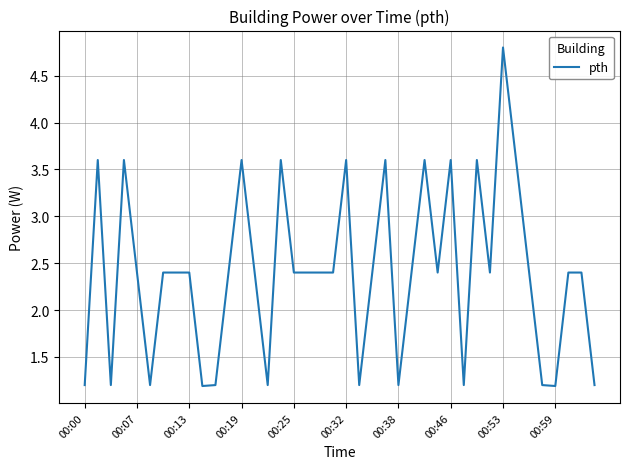

Reading left to right, list all the values displayed in this chart.

1.2	3.6	1.2	3.6	2.4	1.2	2.4	2.4	2.4	1.2	1.2	2.4	3.6	2.4	1.2	3.6	2.4	2.4	2.4	2.4	3.6	1.2	2.4	3.6	1.2	2.4	3.6	2.4	3.6	1.2	3.6	2.4	4.8	3.6	2.4	1.2	1.2	2.4	2.4	1.2